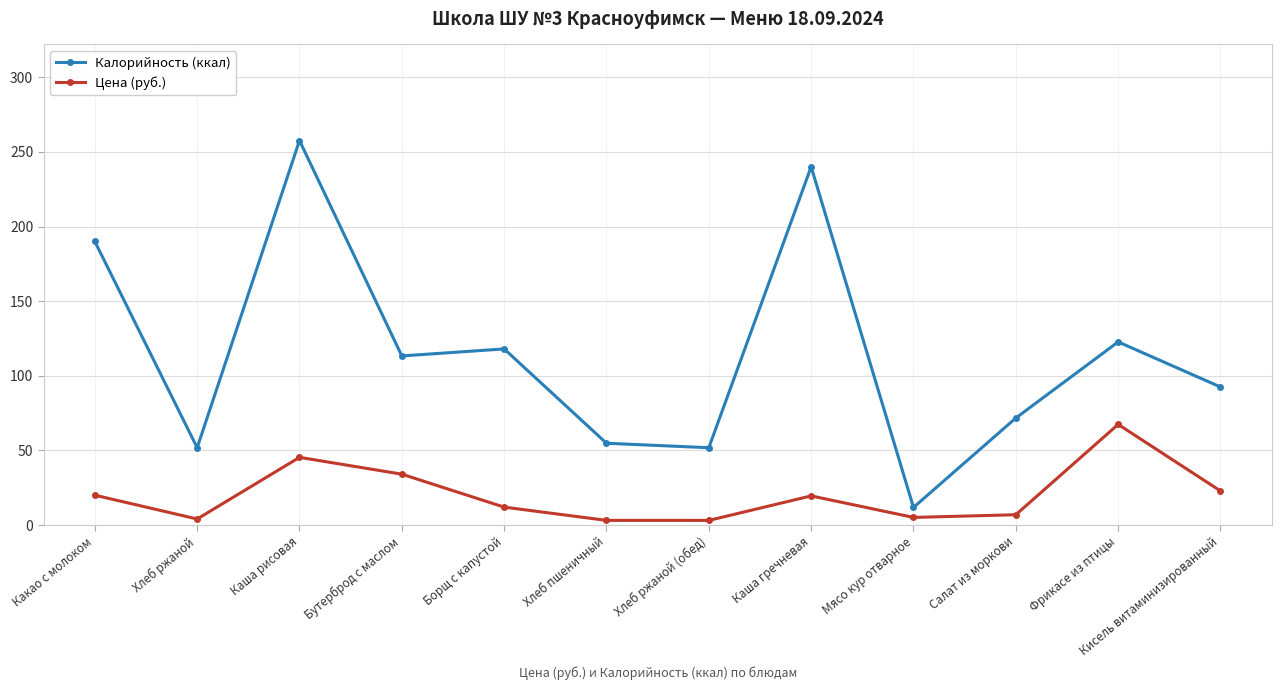

At which category is the sum across all series the highest?

Каша рисовая